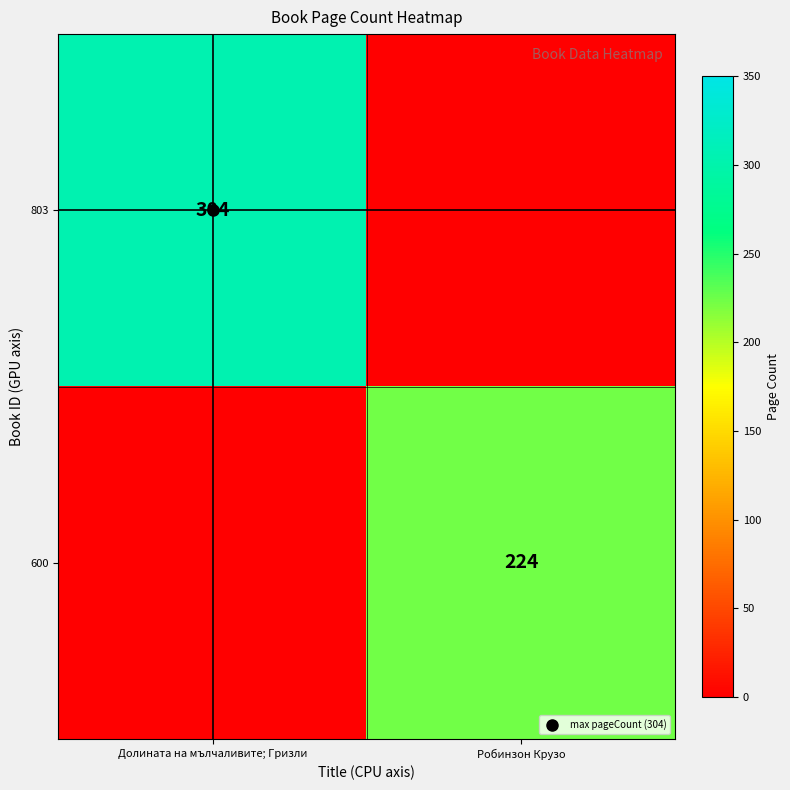

How many 803 values are between 0 and 304?

2